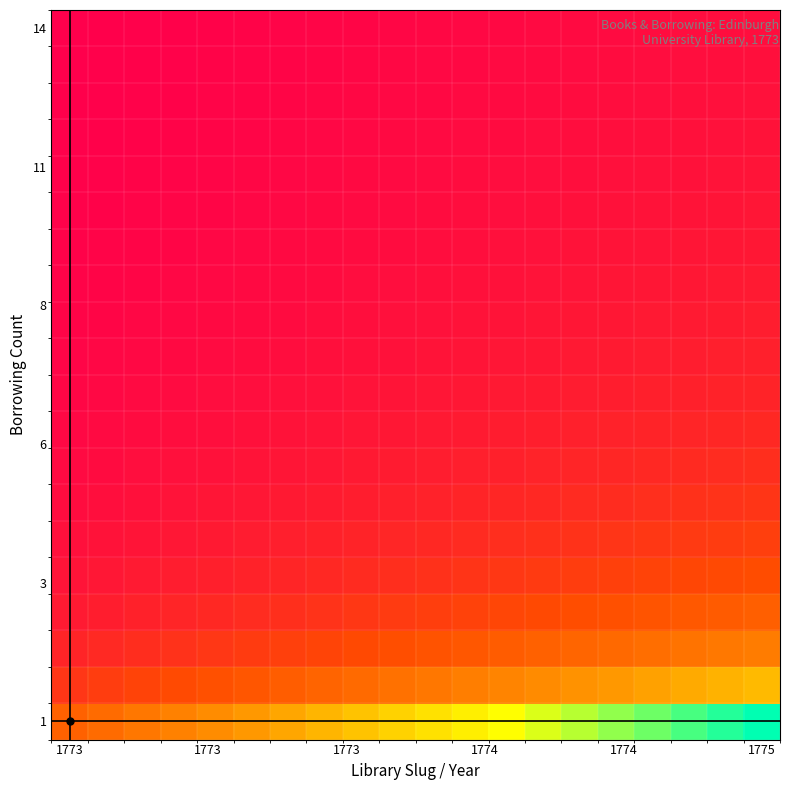

What is the greatest value displayed?

1.0